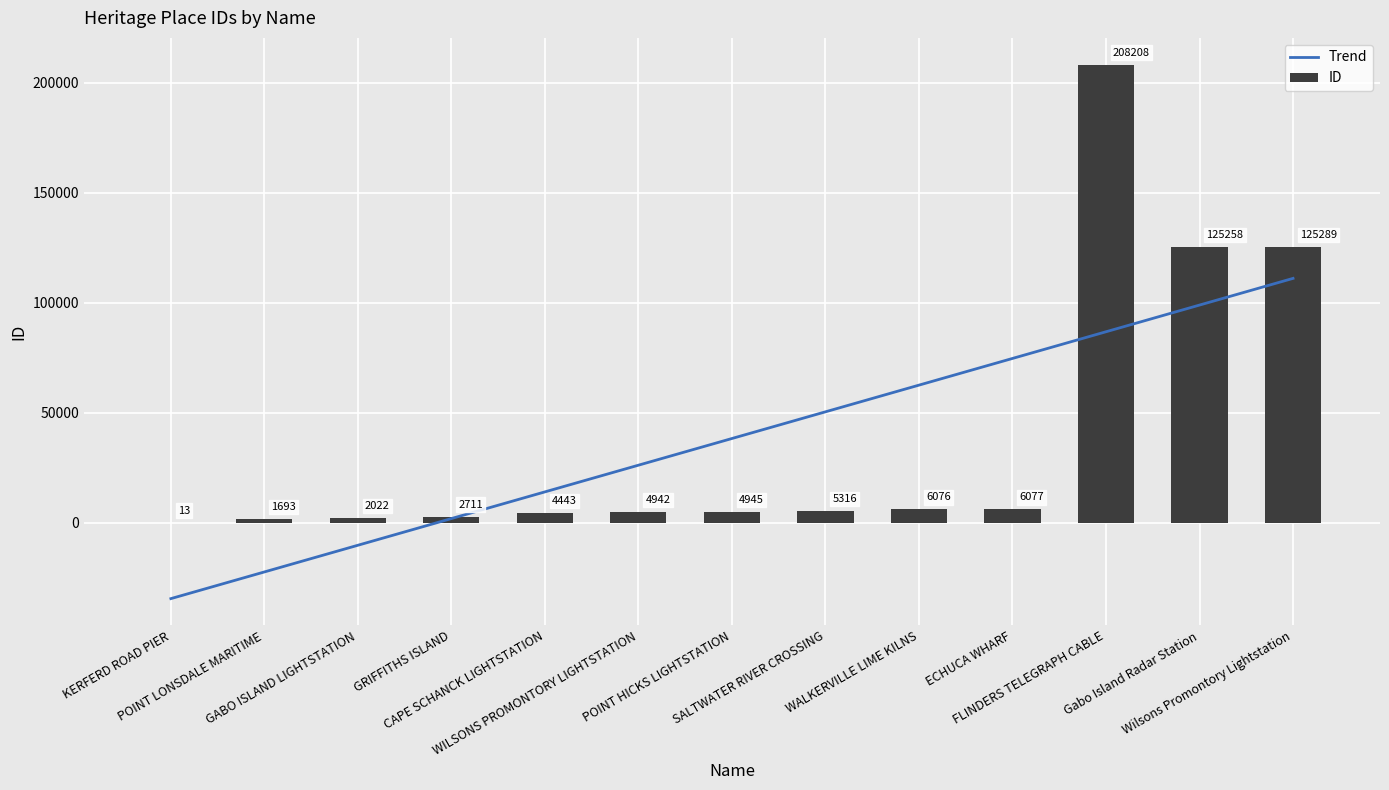

Which series has the largest total across all categories?

Trend